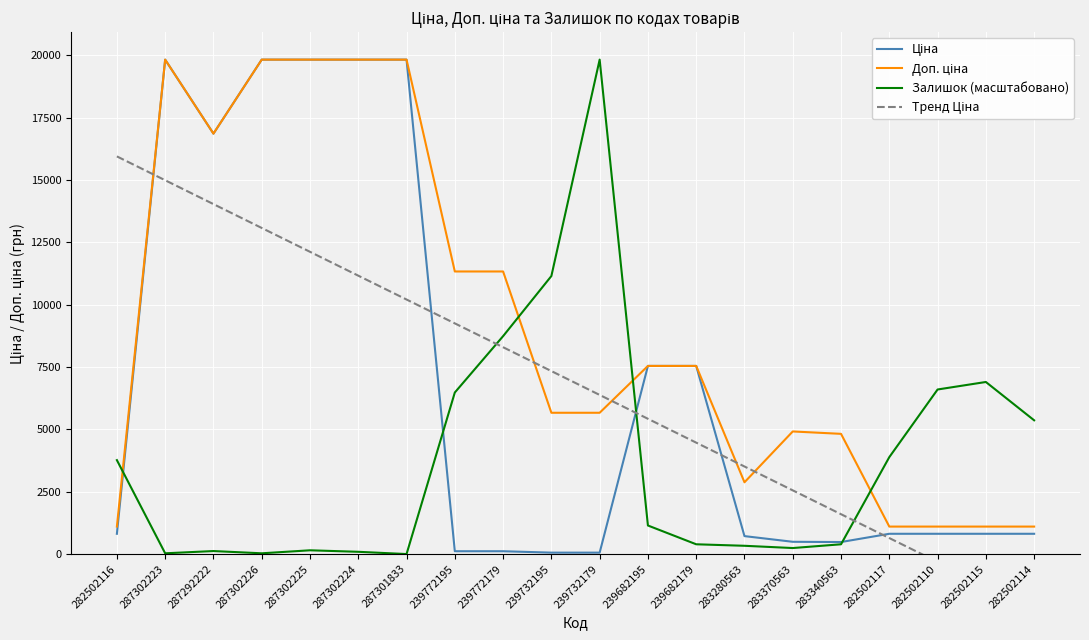

True or false: Доп. ціна and Ціна cross at least once.

False